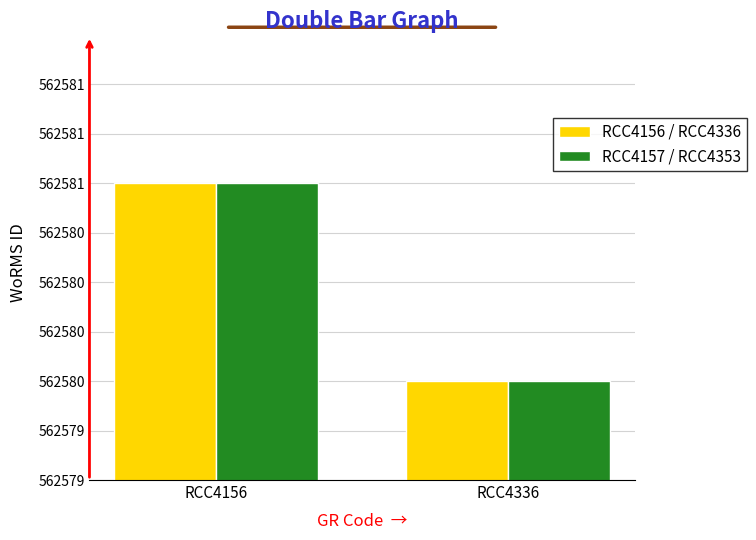

What are all the series names shown in the legend?

RCC4156 / RCC4336, RCC4157 / RCC4353